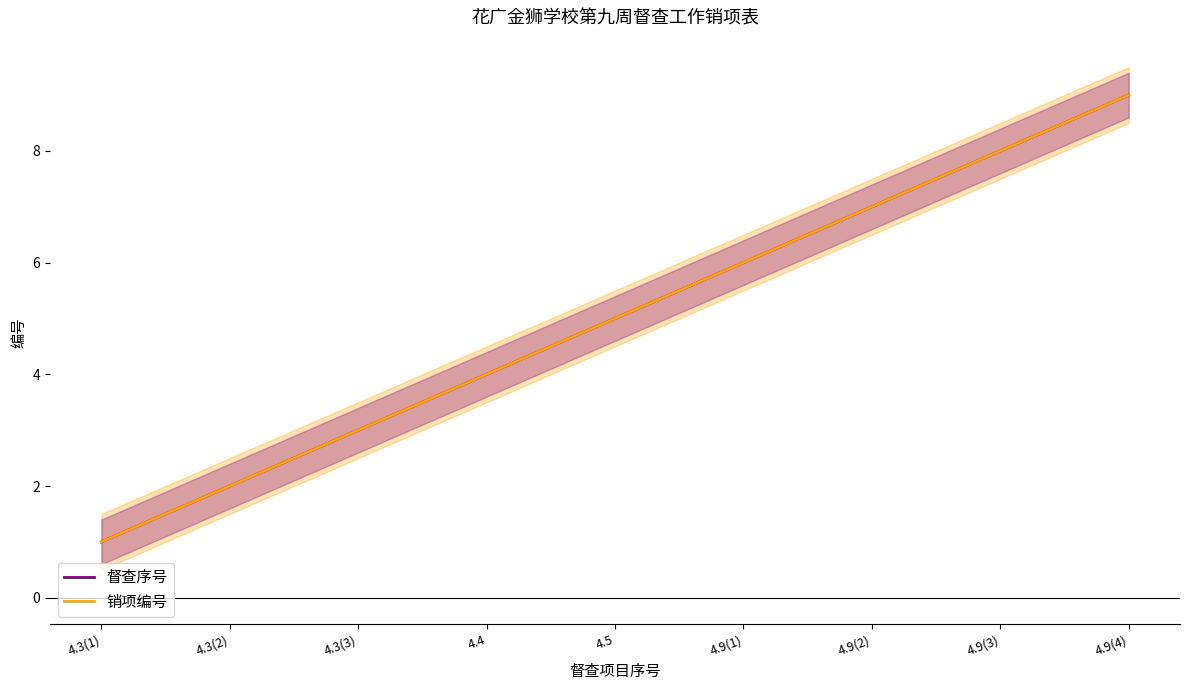

Rank the series at 4.9(2) from highest to lowest value.

督查序号, 销项编号